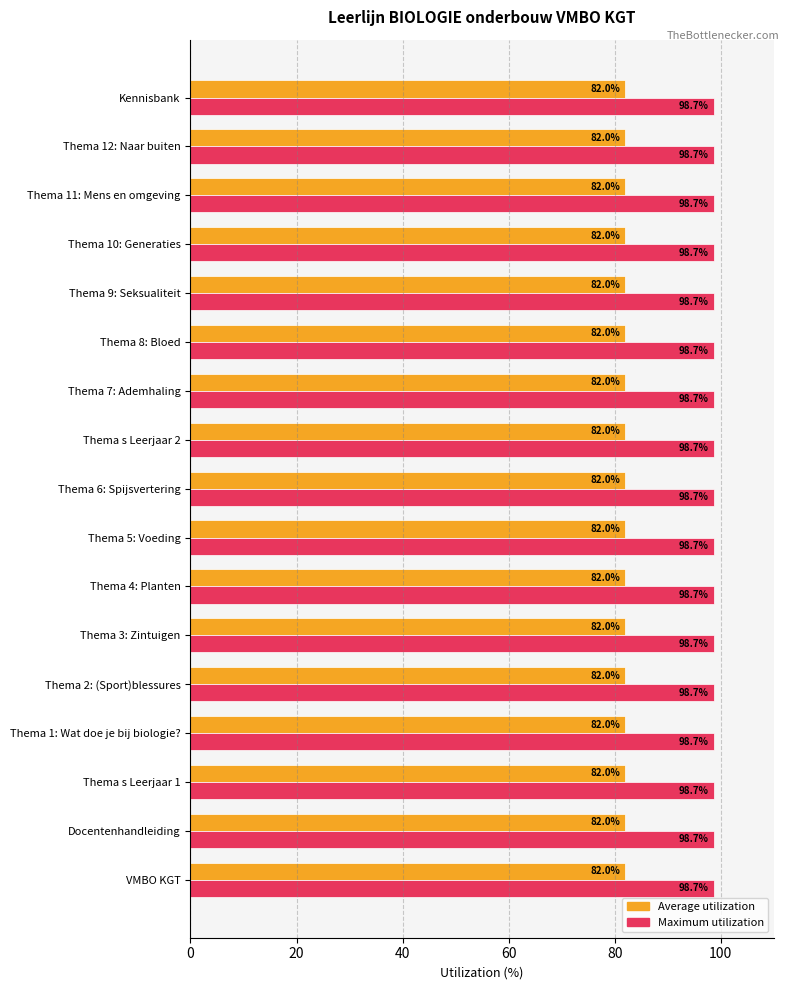

Which series has the largest total across all categories?

Maximum utilization